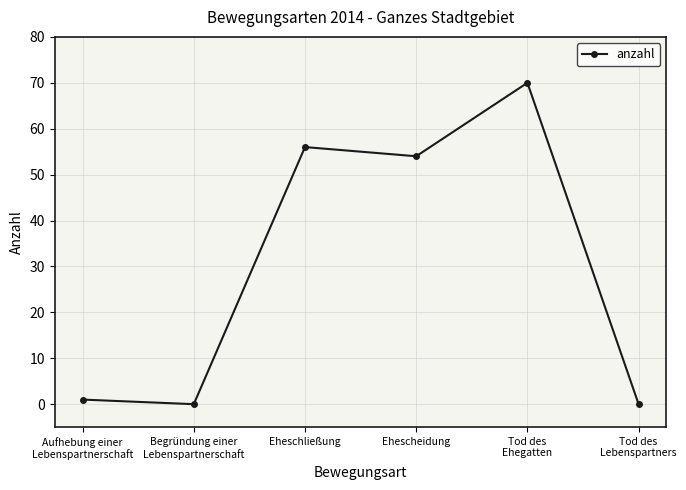

Is it true that the value at Tod des
Lebenspartners is 40?

False